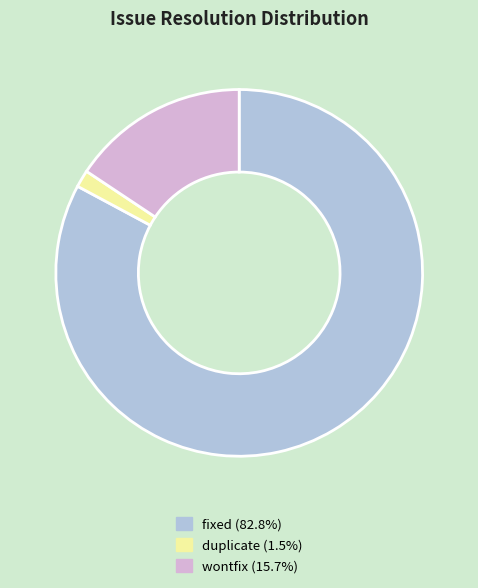

Which category has the smallest portion of the pie?

duplicate